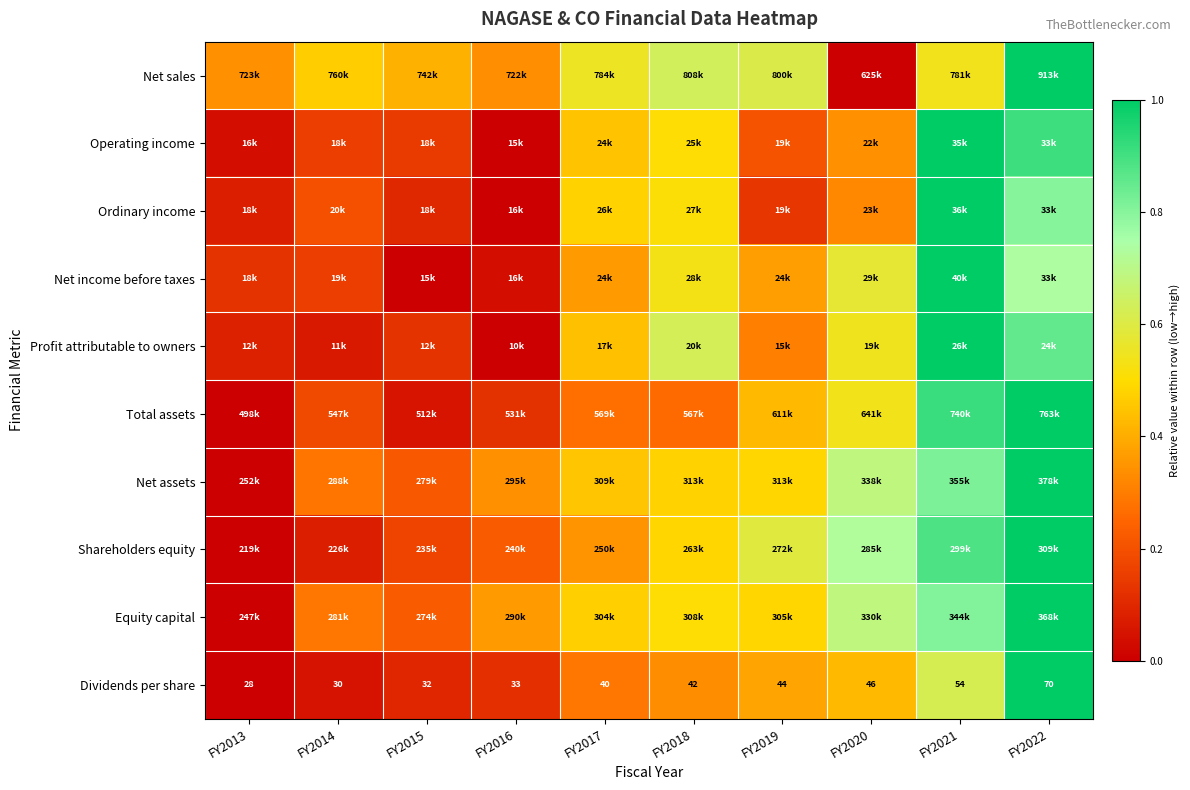

Which has a higher value, FY2016 or FY2018?

FY2018